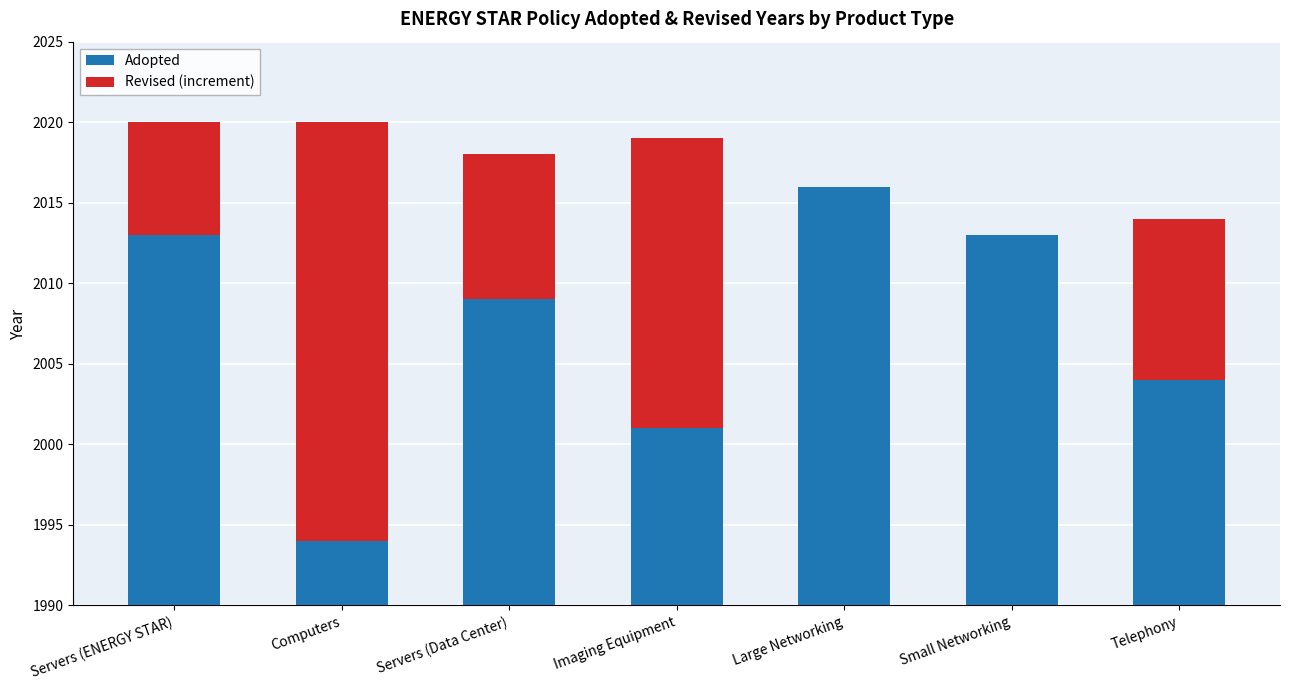

Which series has the largest total across all categories?

Adopted